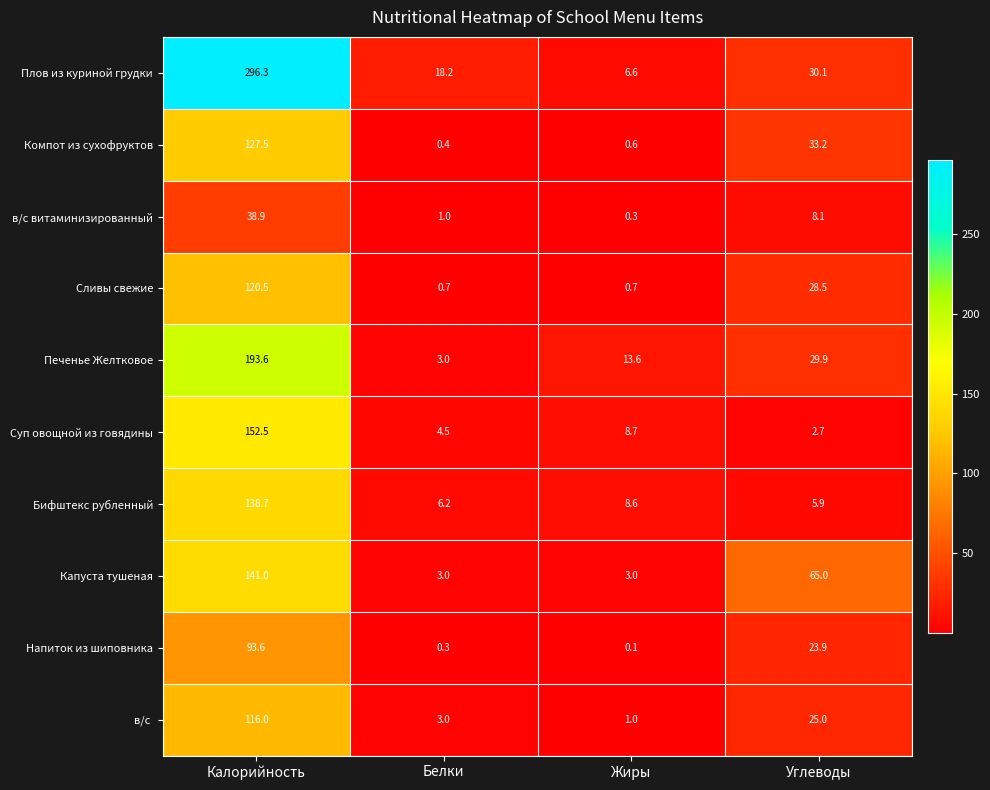

What is the spread (max minus min) of values at Жиры?

13.5